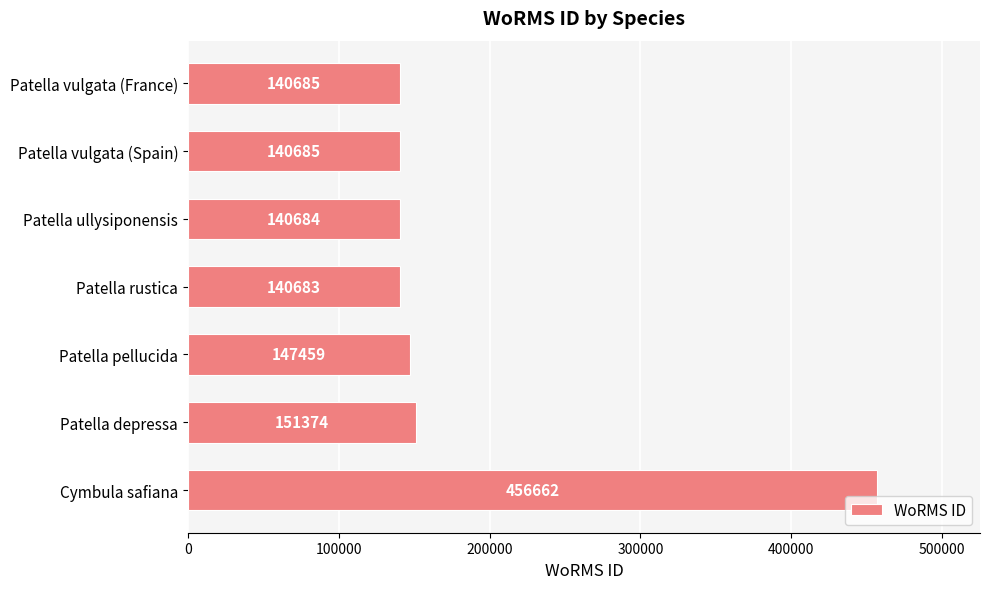

At which category does the chart reach its peak across all series?

Cymbula safiana